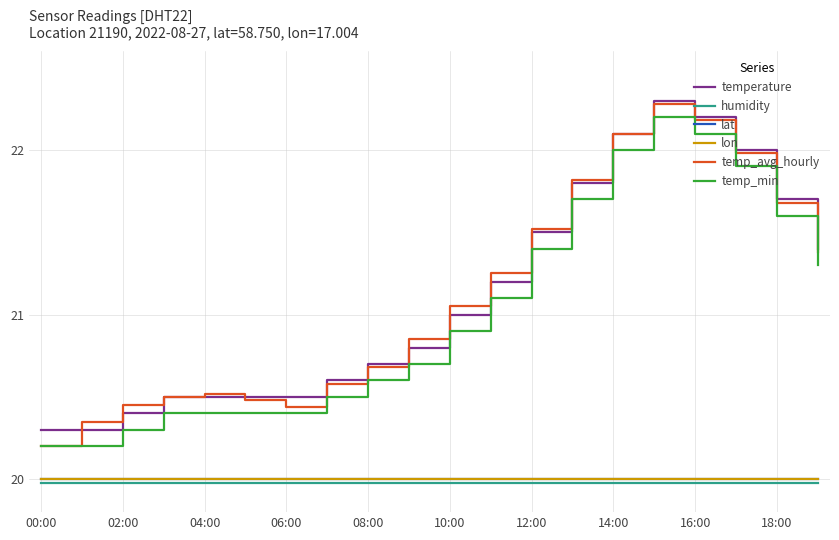

What is the lowest value of the lon series?

20.0